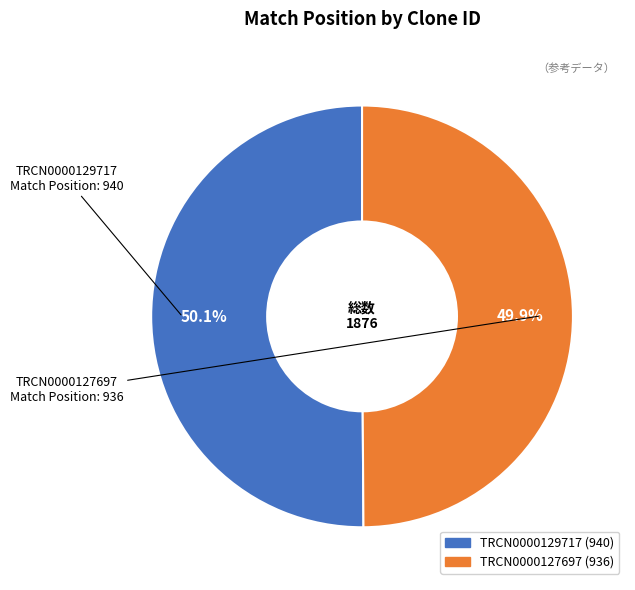

Combined, what portion of the pie is TRCN0000129717 and TRCN0000127697?

100.0%